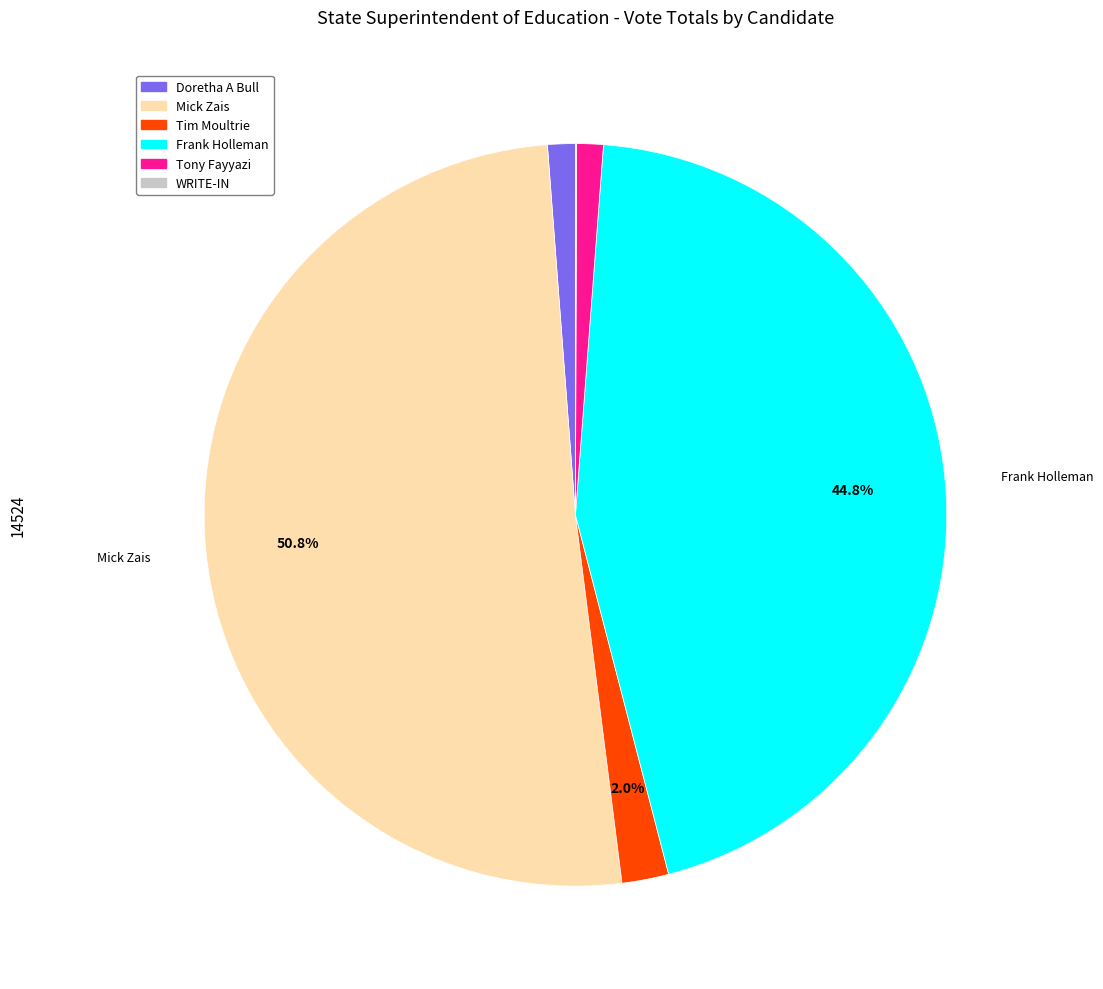

Does any single category account for the majority?

Yes